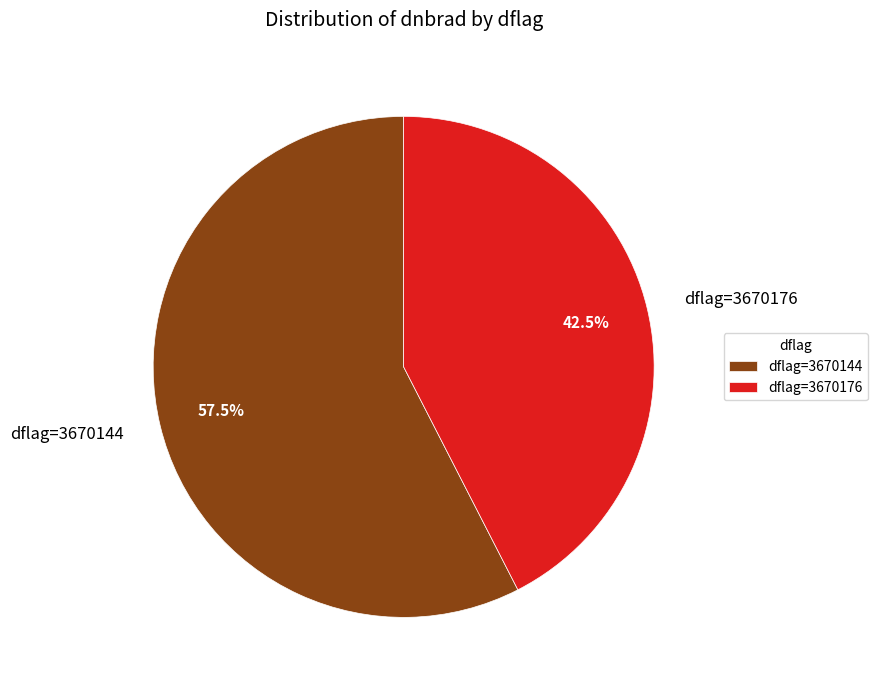

To the nearest percent, what is the average slice percentage?

50%